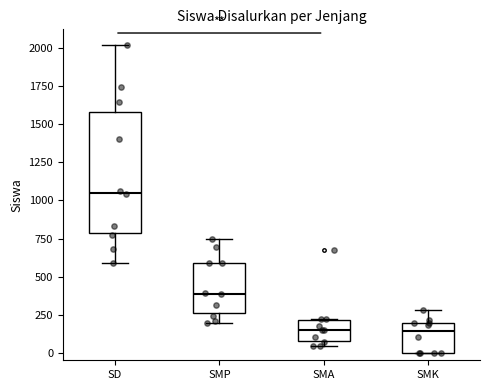

Reading left to right, transcribe this box plot: for each box, give where its median line is, the range the box spans, and where its two whiskers end, as read against the y-axis. The values are not printed on the chart, so give them approximately, as read against the axis.

SD: median 1050, box 800 to 1600, whiskers 600 to 2000
SMP: median 400, box 250 to 600, whiskers 200 to 750
SMA: median 150, box 100 to 200, whiskers 50 to 200
SMK: median 150, box 0 to 200, whiskers 0 to 300